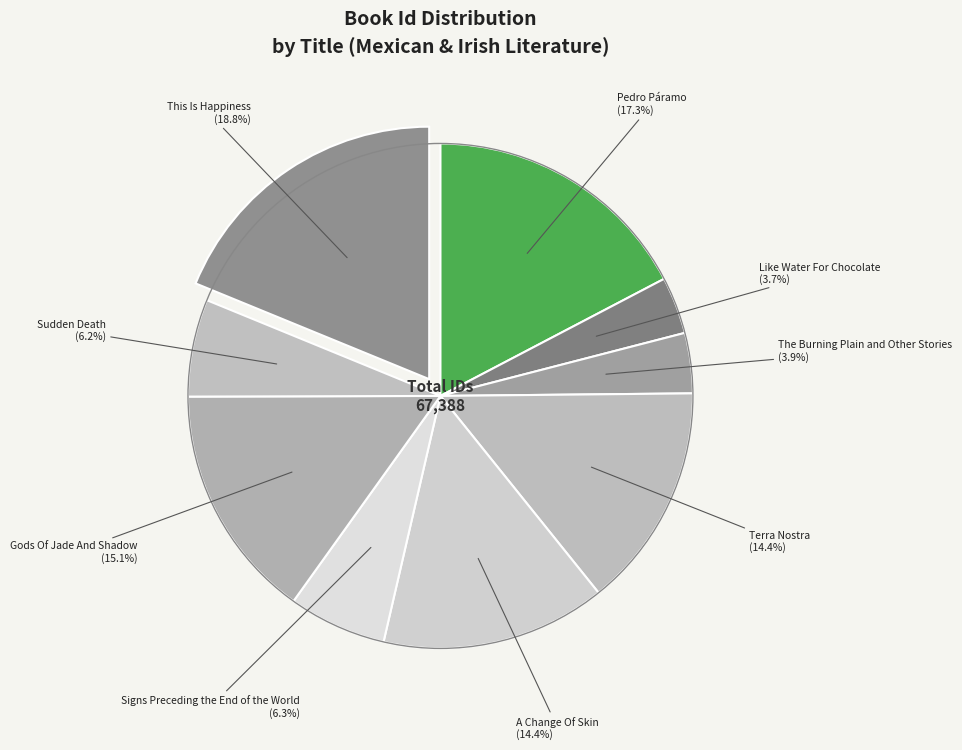

Rank the categories by value from lowest to highest.

Like Water For Chocolate, The Burning Plain and Other Stories, Sudden Death, Signs Preceding the End of the World, A Change Of Skin, Terra Nostra, Gods Of Jade And Shadow, Pedro Páramo, This Is Happiness